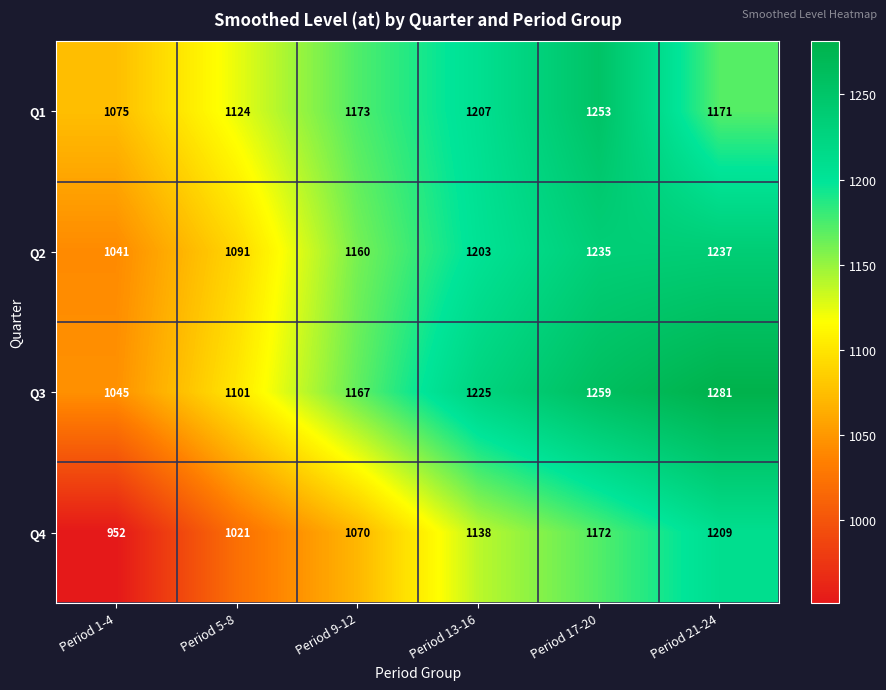

How many Q1 values are between 1124 and 1207?

4